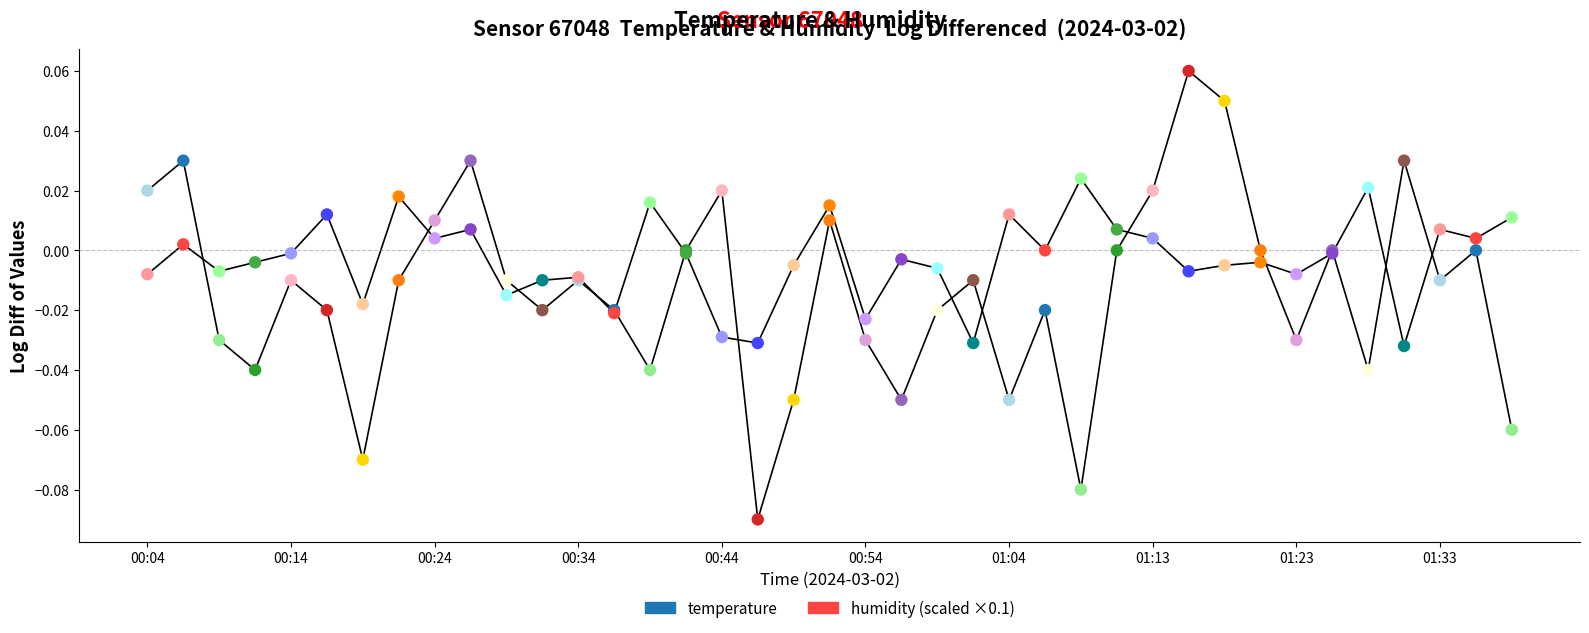

Does the chart have visible grid lines?

No